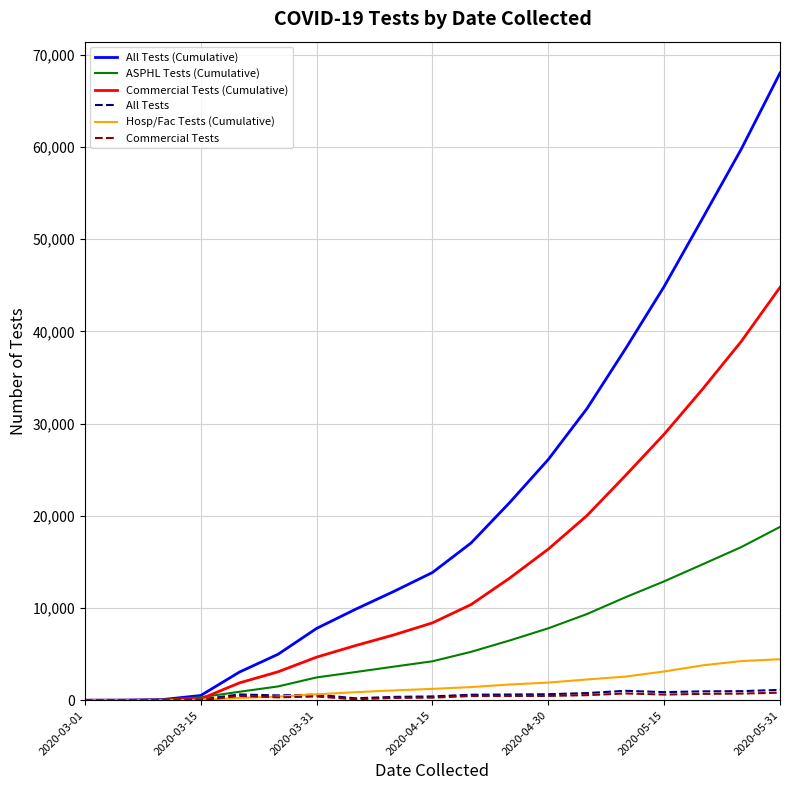

Which series has the largest total across all categories?

All Tests (Cumulative)